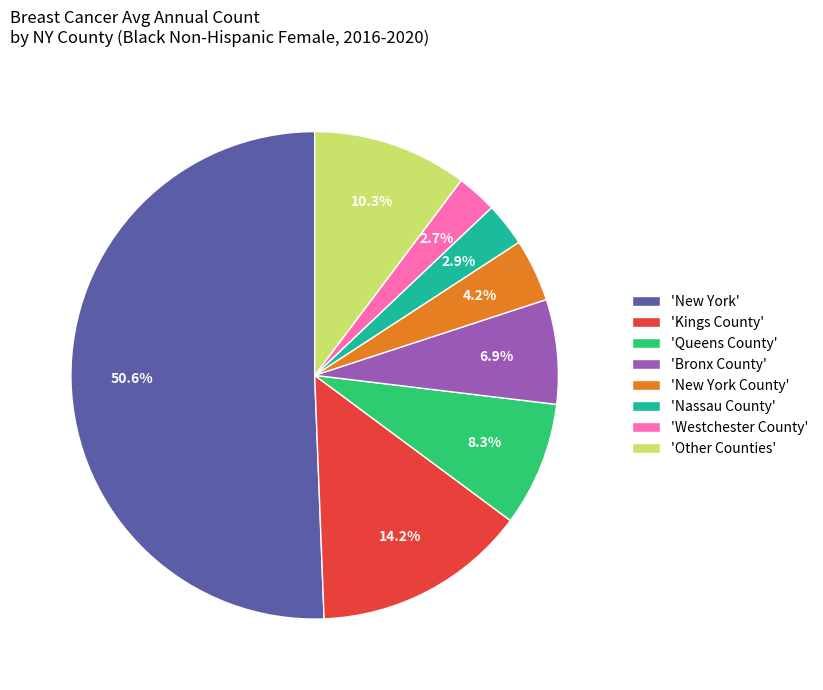

Which slice represents more than half of the pie?

'New York'